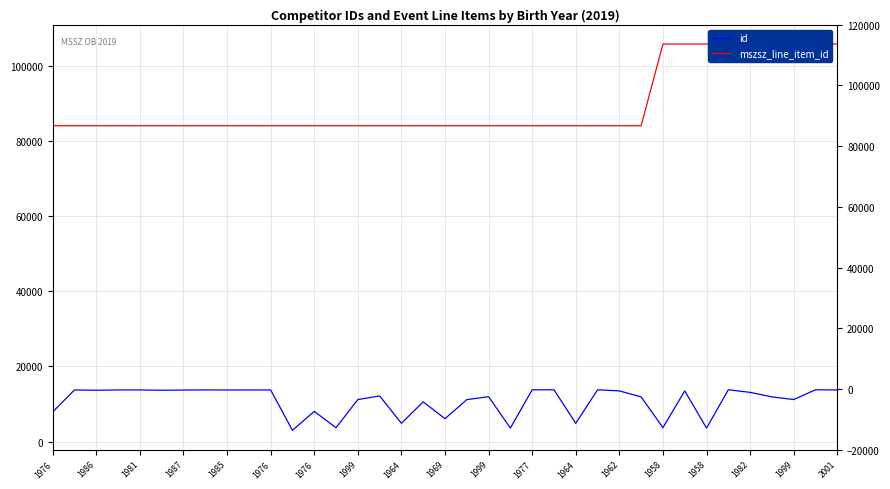

True or false: id has a value of 13791 at 31.

True